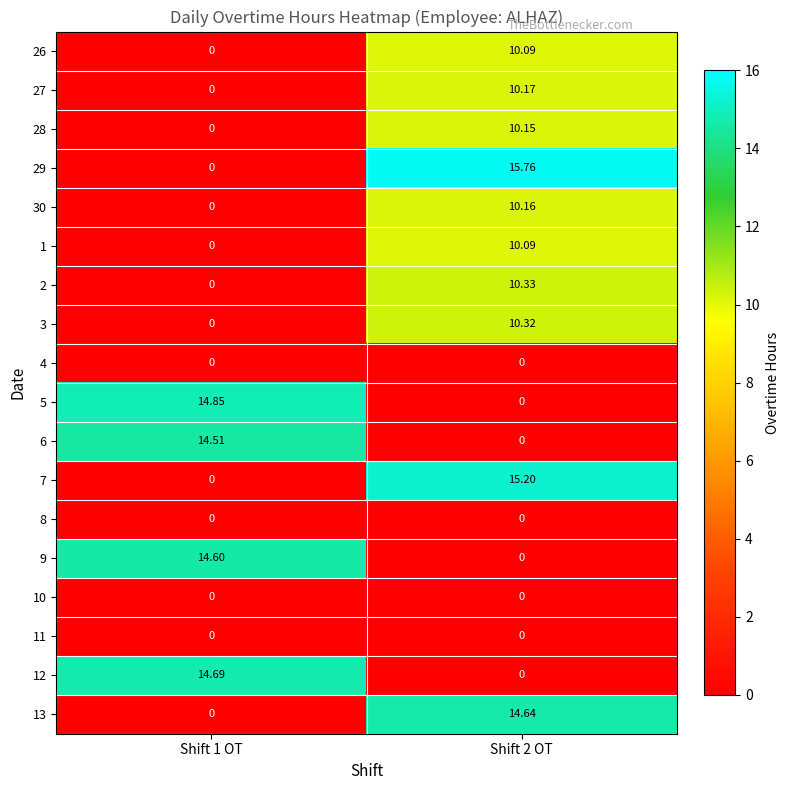

List the series in order of their peak value, lowest first.

4, 8, 10, 11, 26, 1, 28, 30, 27, 3, 2, 6, 9, 13, 12, 5, 7, 29